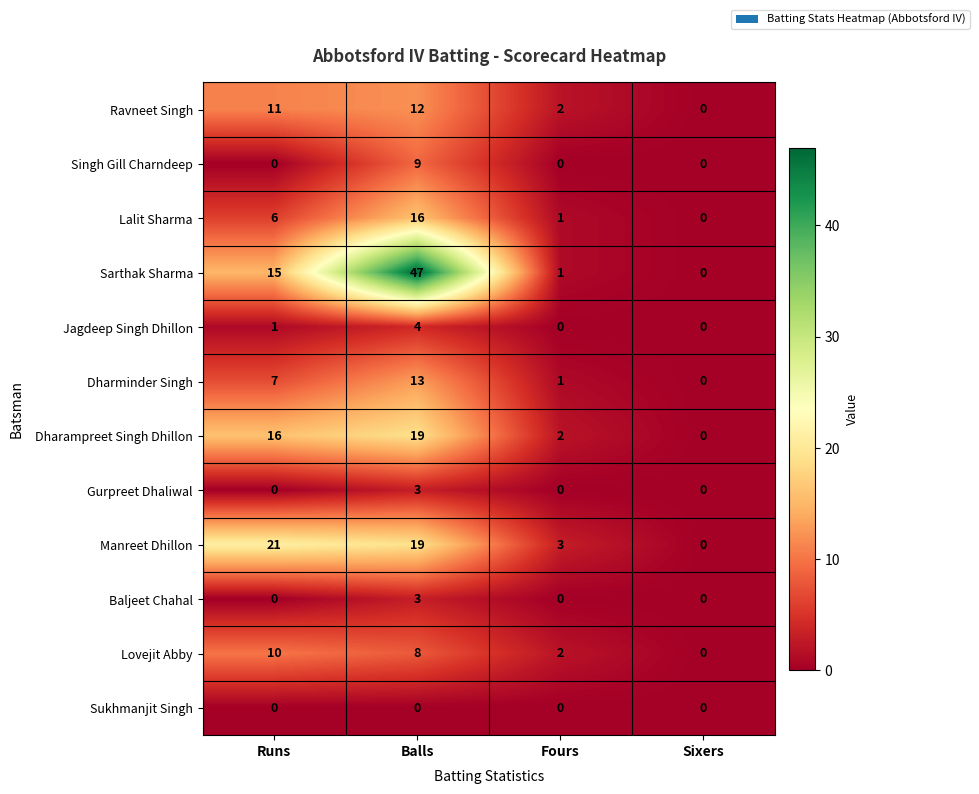

At which label is Manreet Dhillon closest to 10?

Fours